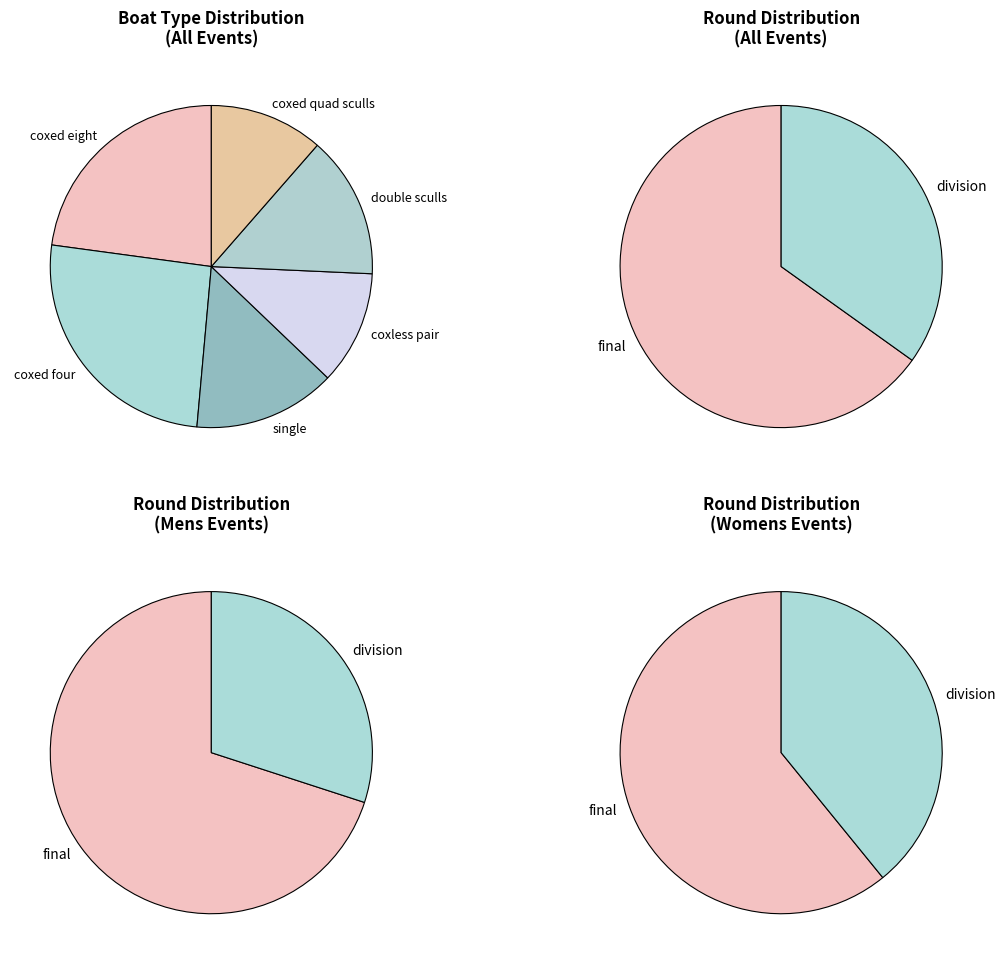

Which has a higher value, final or division?

final